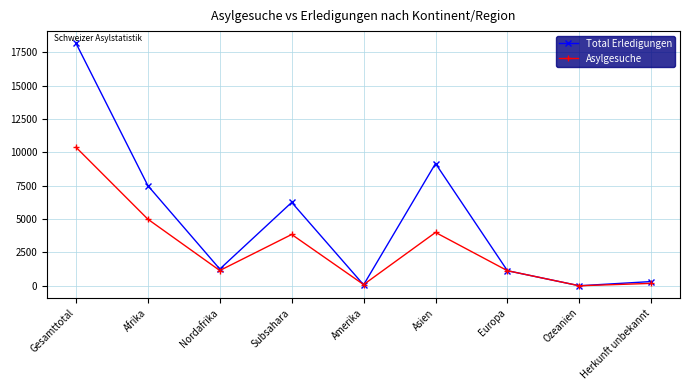

What is the label of the 1st point from the right?

Herkunft unbekannt